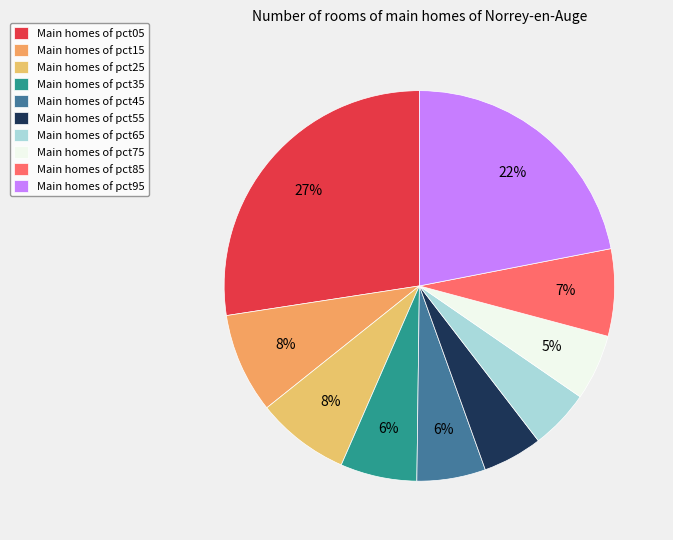

Count the number of slices in the pie.

10